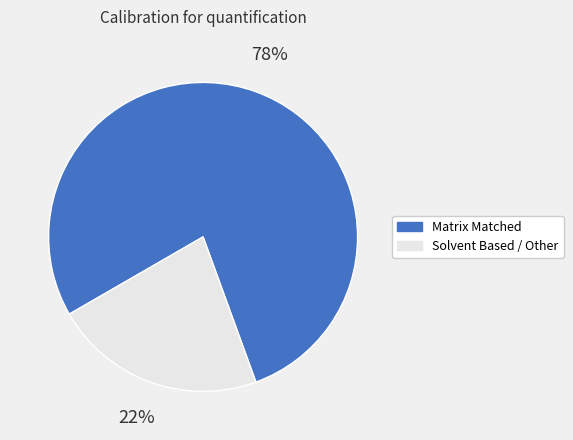

Count the number of slices in the pie.

2